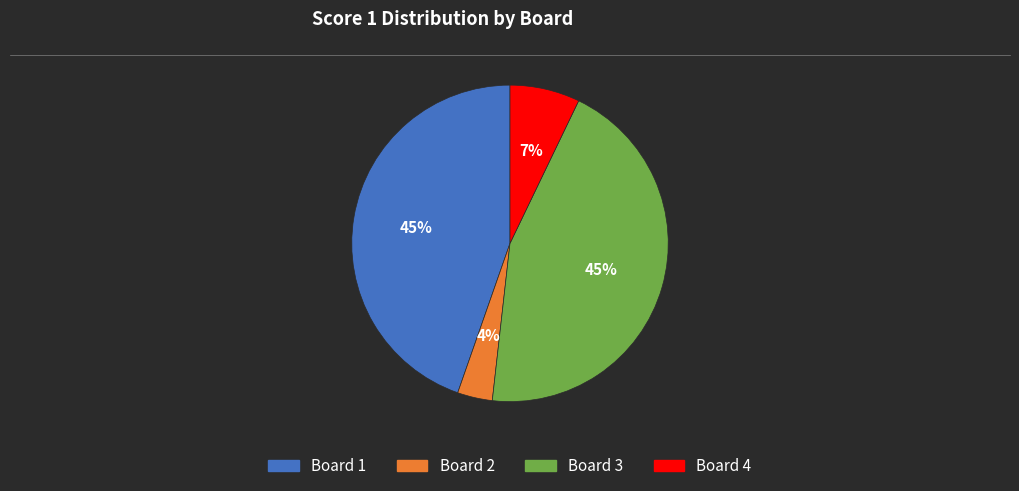

To the nearest percent, what is the difference between the largest and smallest slice percentages?

41%